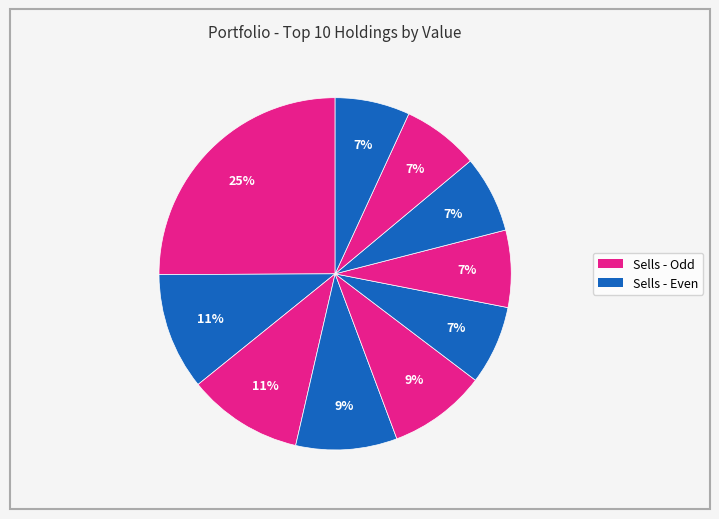

How many slices are in this pie chart?

10